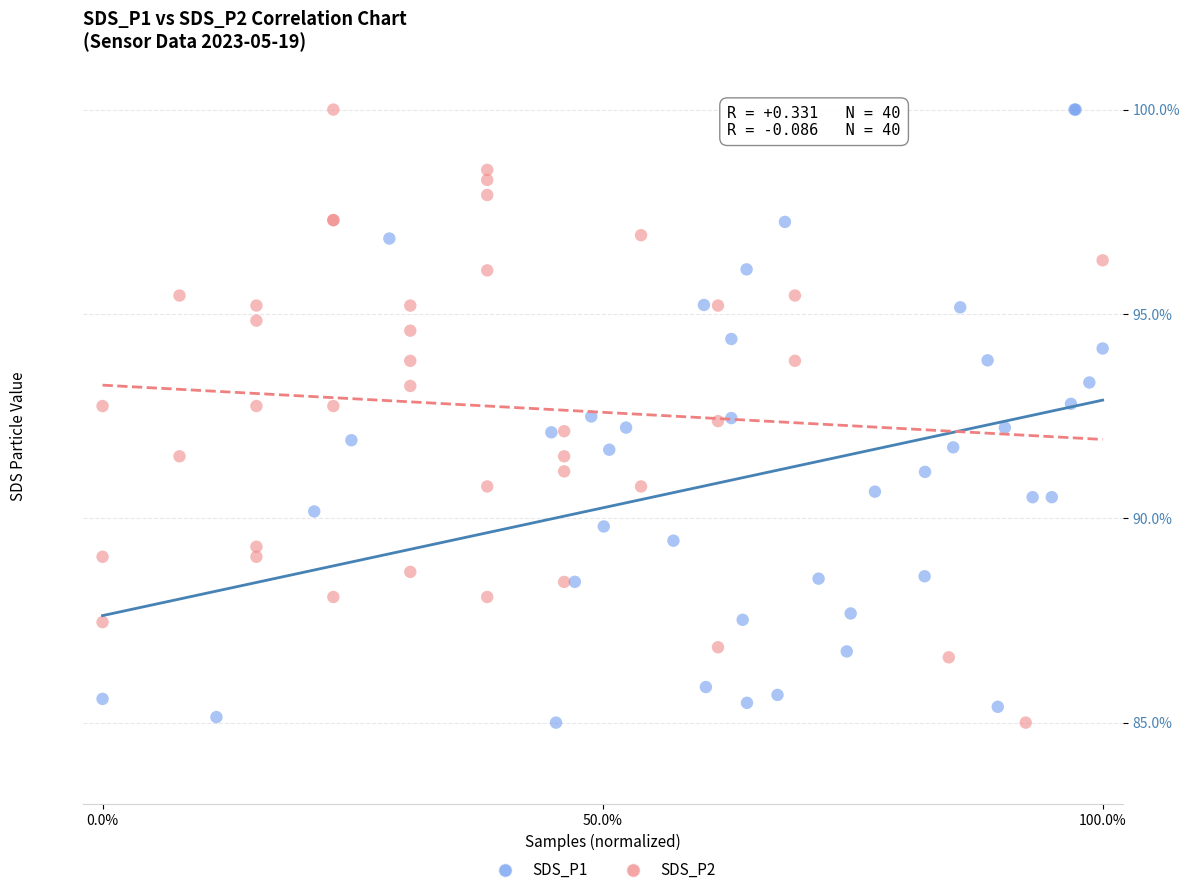

What are all the series names shown in the legend?

SDS_P1, SDS_P2